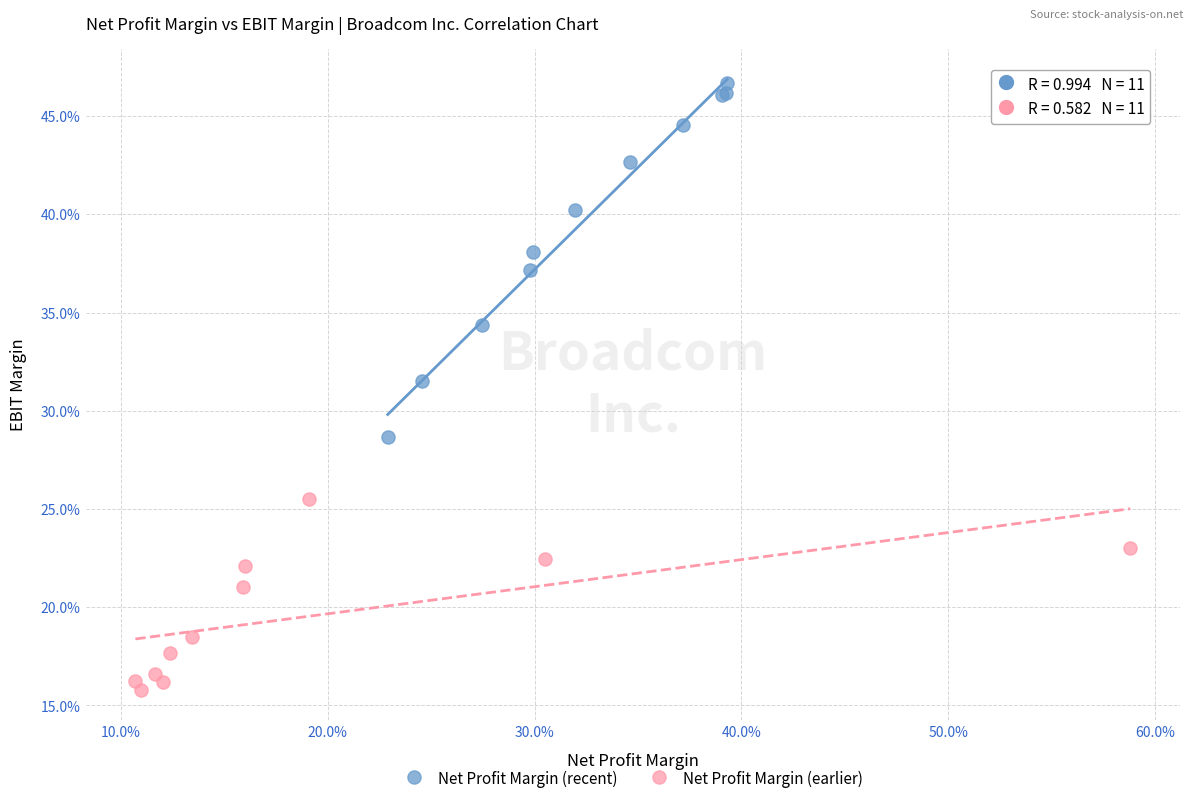

Which series contains the lowest Y value?

Net Profit Margin (earlier)